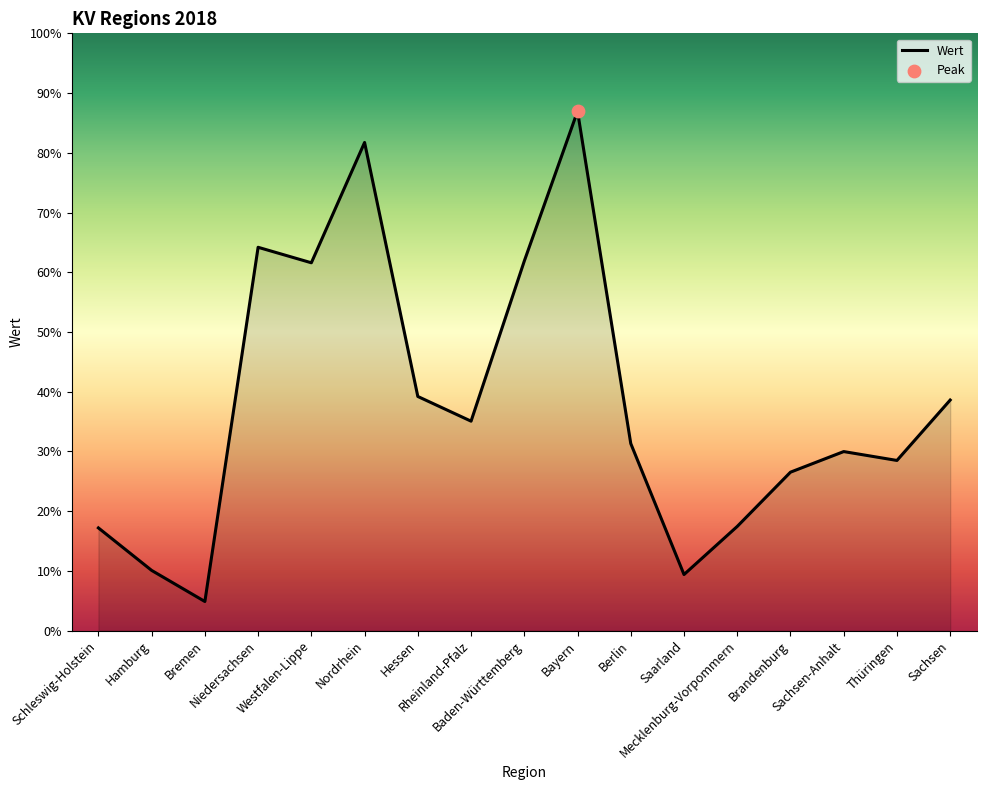

What is the ratio of the value at Hamburg to the value at Niedersachsen?

0.2